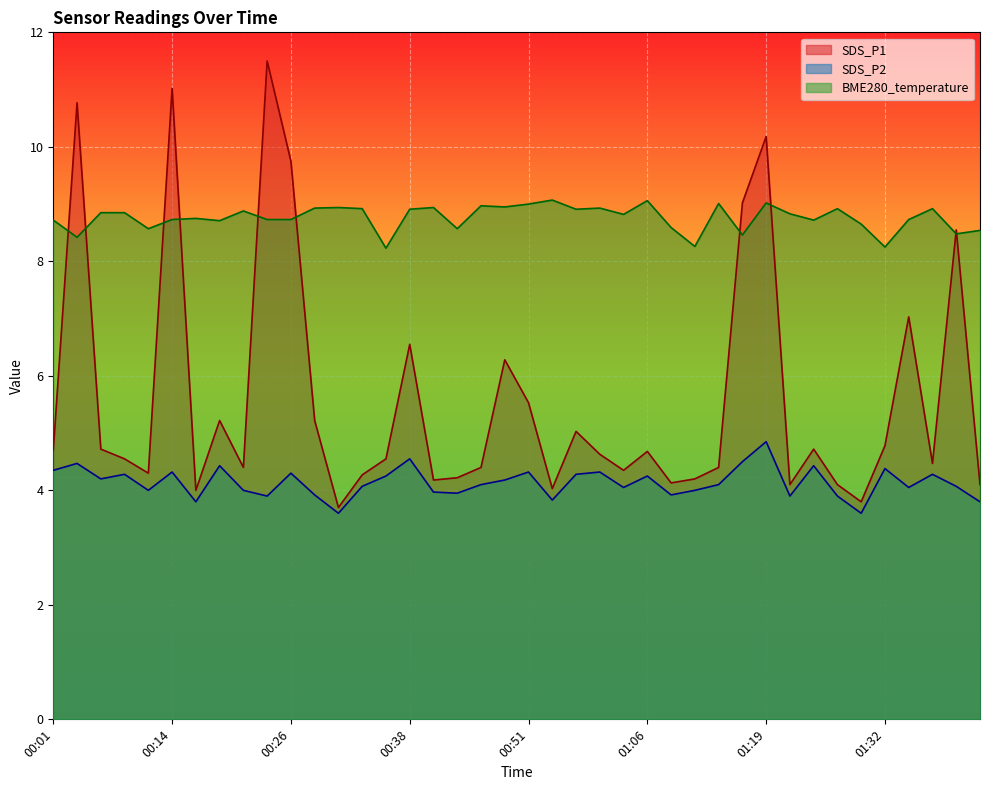

What is the difference between the SDS_P1 values at 00:26 and 00:34?

5.5